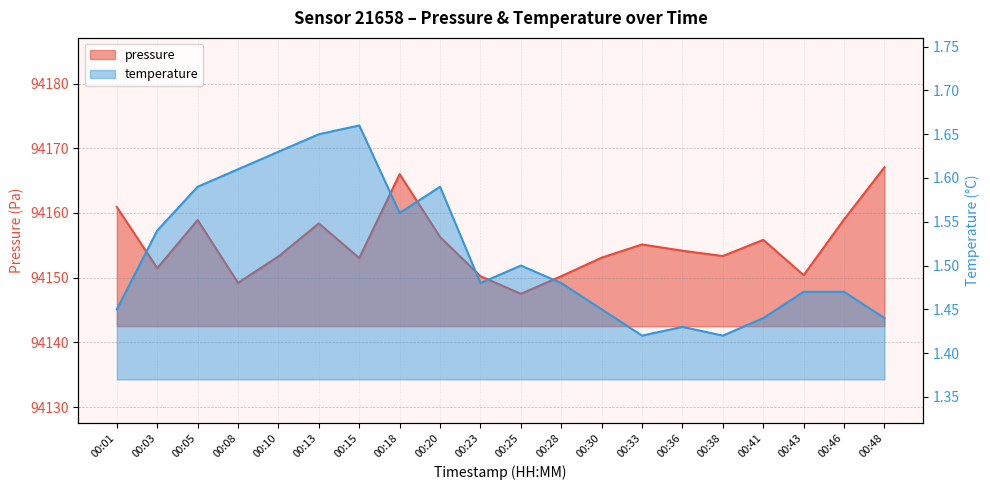

True or false: pressure has a value of 157526.2 at 00:28.

False